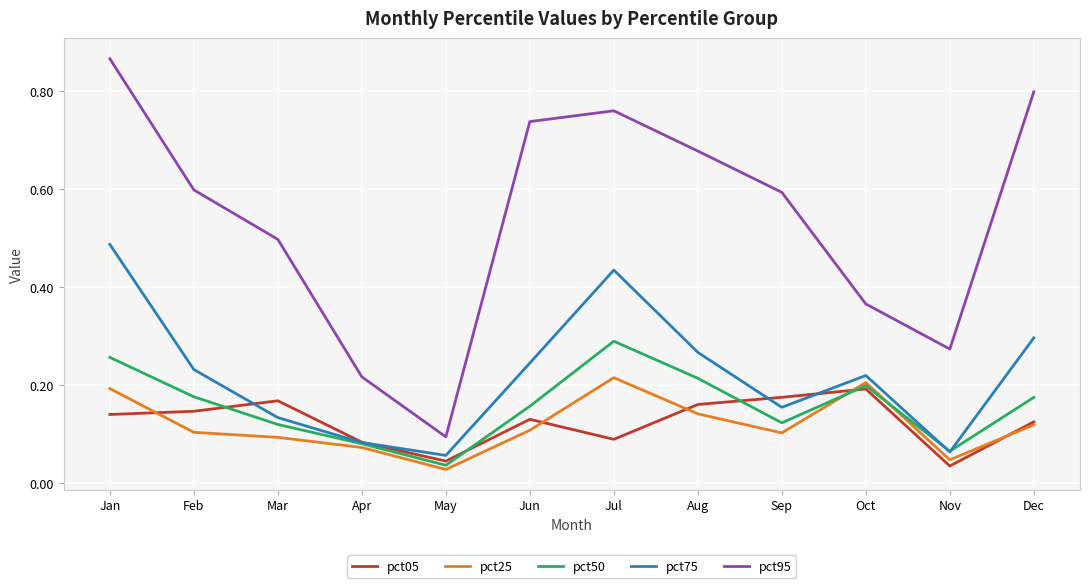

The value of pct75 at Jul is 0.3. True or false?

False